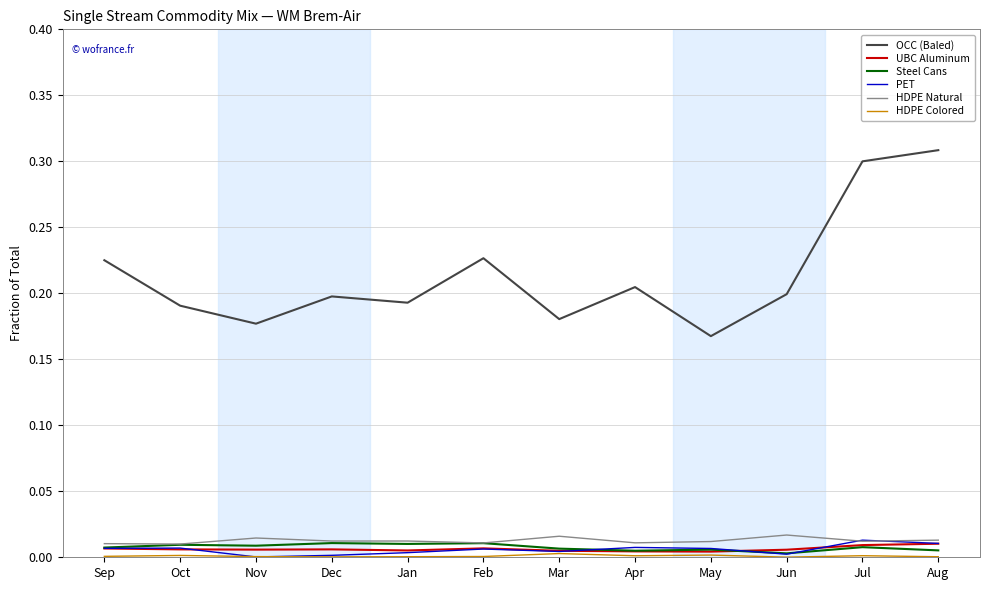

Which series has the largest total across all categories?

OCC (Baled)